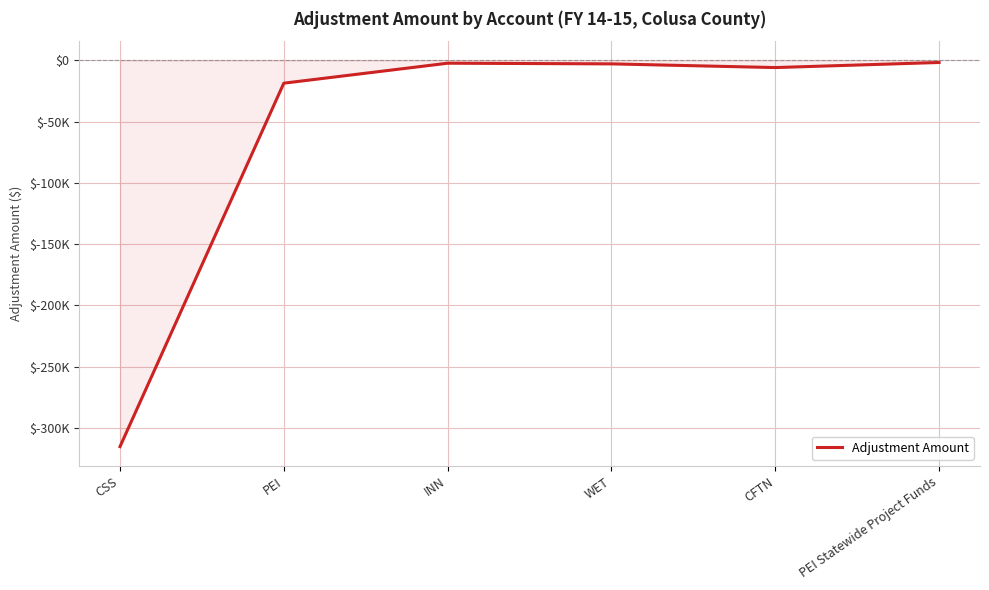

How many points are higher than both their immediate neighbors (excluding endpoints)?

1